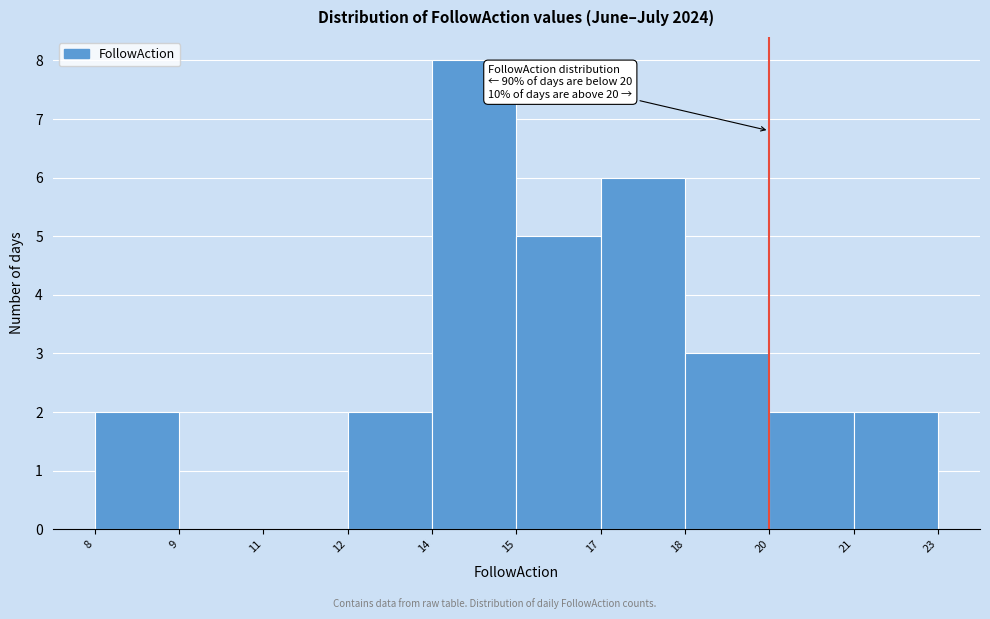

Reading right to left, list all the values displayed in this chart.

21=2	20=2	18=3	17=6	15=5	14=8	12=2	11=0	9=0	8=2